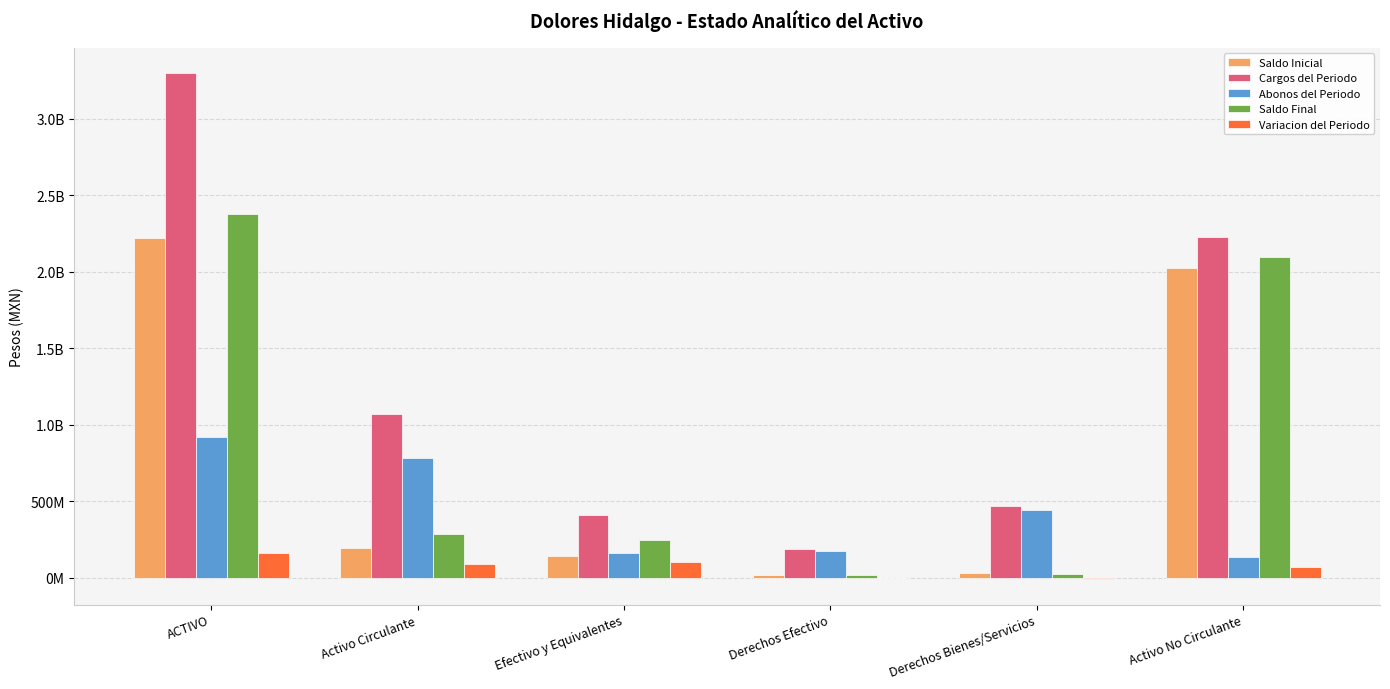

What is the difference between the maximum and minimum values in the Variacion del Periodo series?

169589335.2